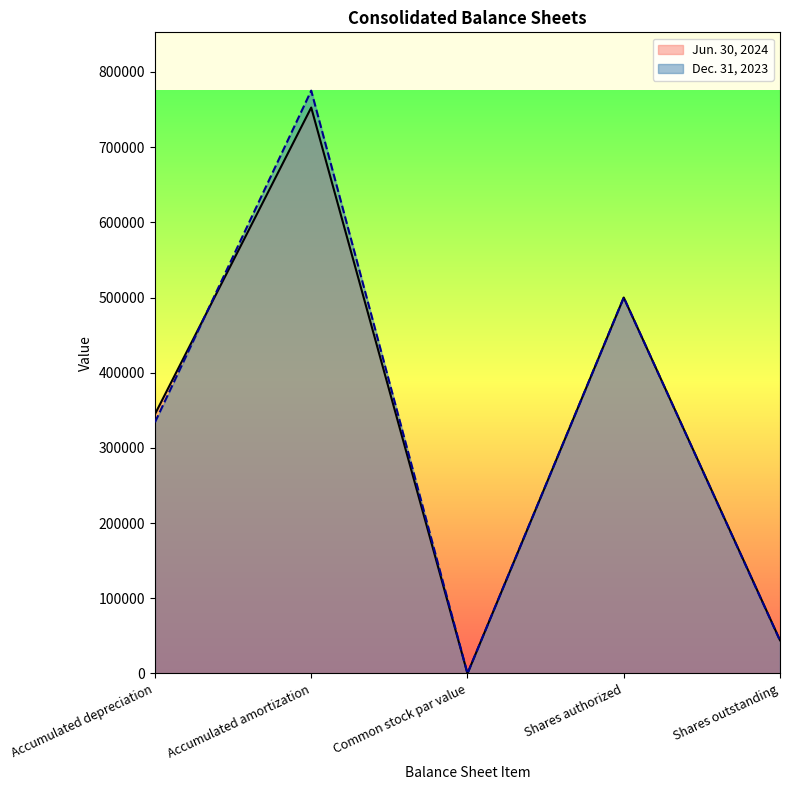

Which series changed the most between Common stock par value and Shares outstanding?

Jun. 30, 2024